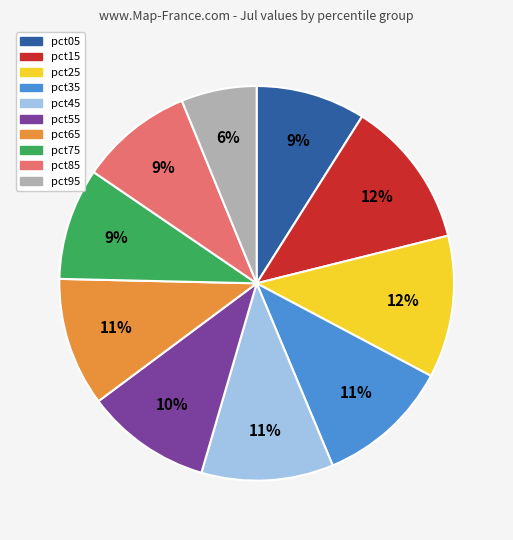

Combined, do pct25 and pct95 account for over 50%?

No